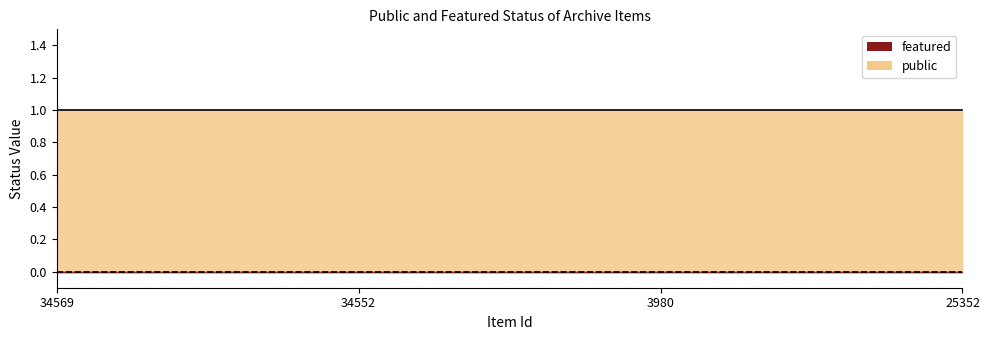

The value of public at 34552 is 1. True or false?

True